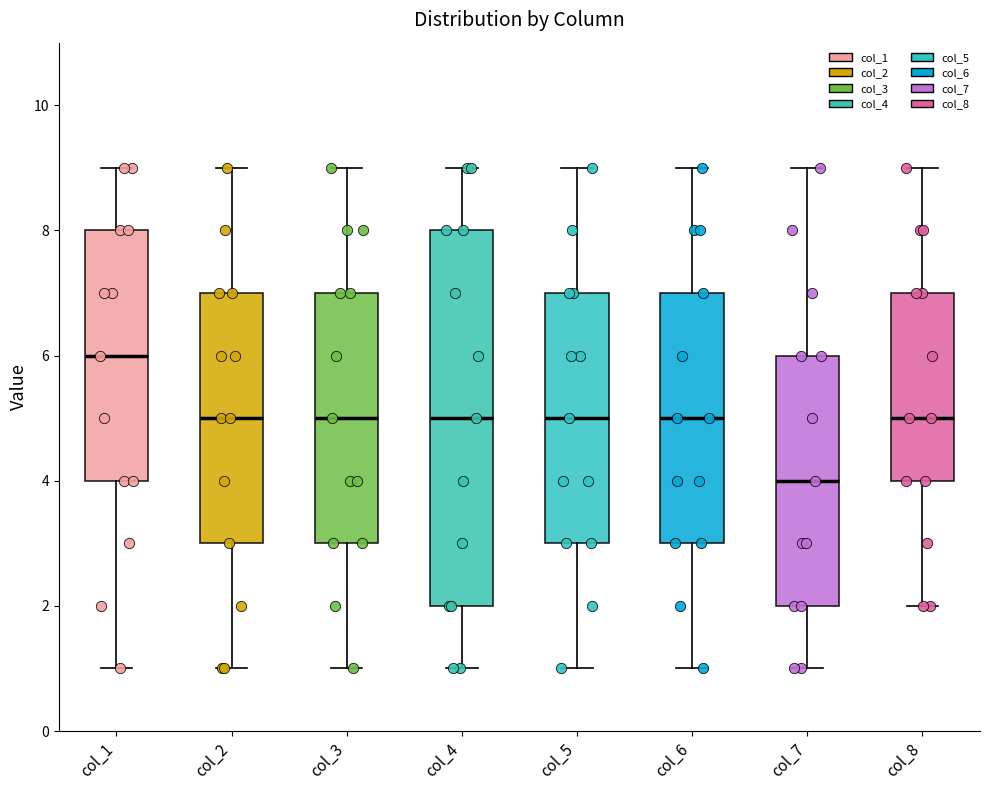

Reading left to right, read every box against the y-axis: the position of its median line, the range the box covers, and the ends of its whiskers. The values are not printed on the chart, so give them approximately, as read against the axis.

col_1: median 6, box 4 to 8, whiskers 1 to 9
col_2: median 5, box 3 to 7, whiskers 1 to 9
col_3: median 5, box 3 to 7, whiskers 1 to 9
col_4: median 5, box 2 to 8, whiskers 1 to 9
col_5: median 5, box 3 to 7, whiskers 1 to 9
col_6: median 5, box 3 to 7, whiskers 1 to 9
col_7: median 4, box 2 to 6, whiskers 1 to 9
col_8: median 5, box 4 to 7, whiskers 2 to 9